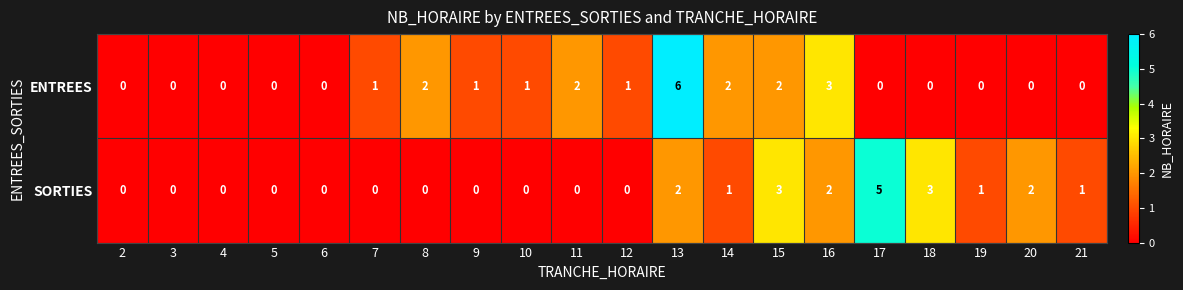

What is the difference between the second highest and second lowest values in the SORTIES series?

3